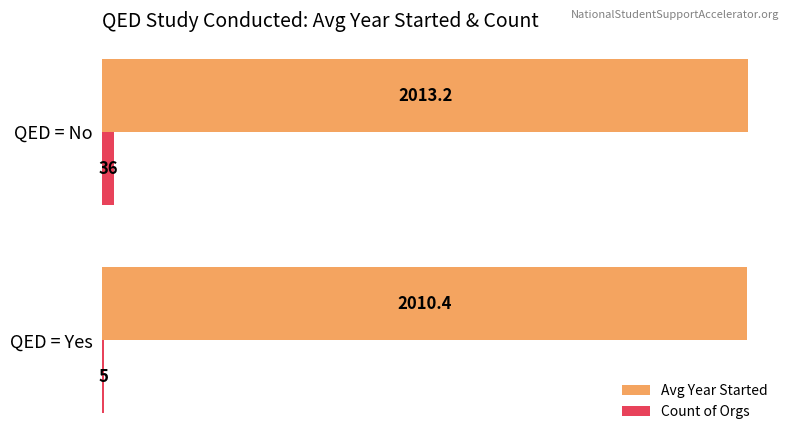

Is it true that Count of Orgs equals 5.0 at QED = Yes?

True